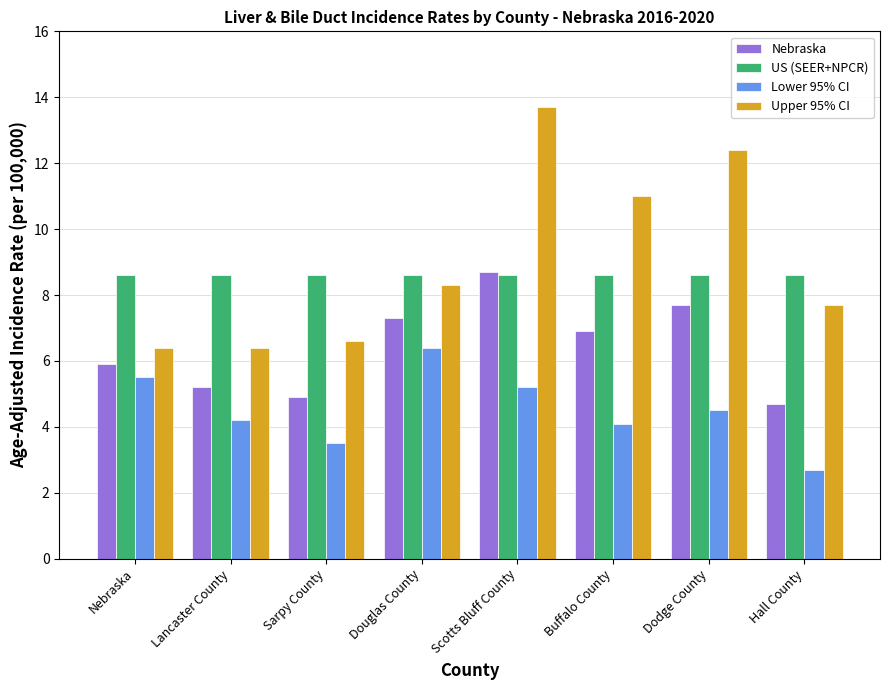

What is the difference between the Upper 95% CI values at Dodge County and Sarpy County?

5.8